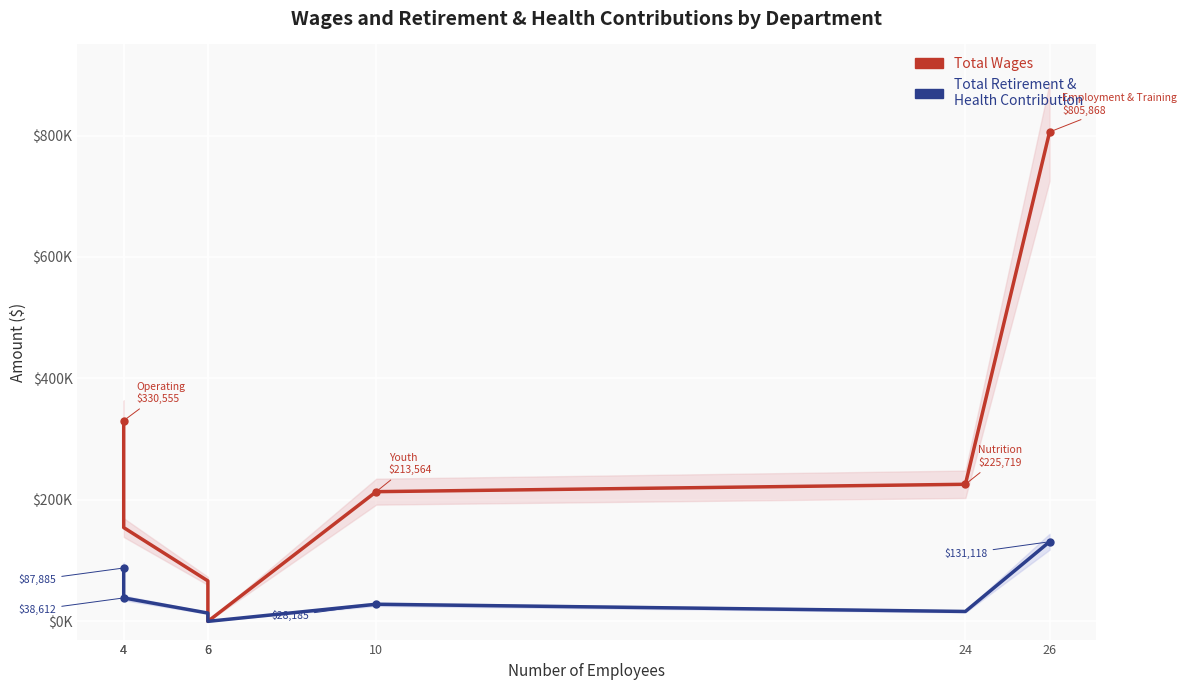

True or false: Total Retirement & Health Contribution and Total Wages cross at least once.

False